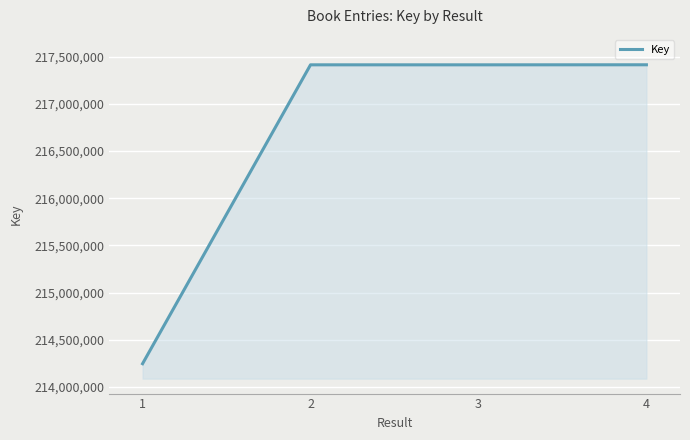

Read the value at 3, to the nearest 100.

217412200